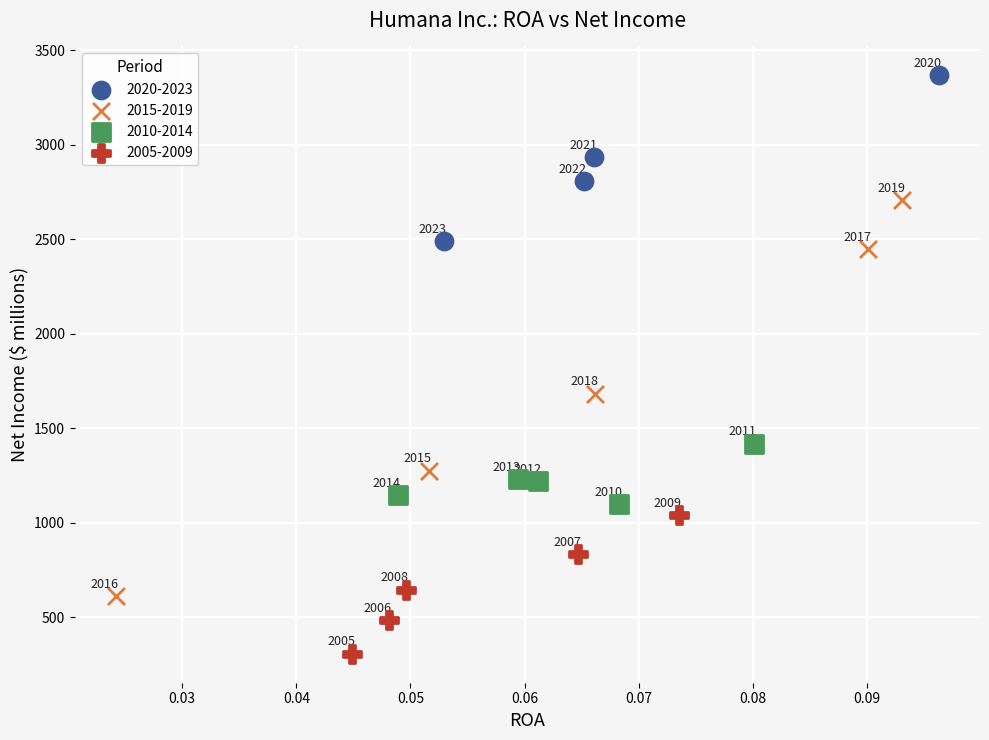

Which series reaches the maximum Y coordinate?

2020-2023